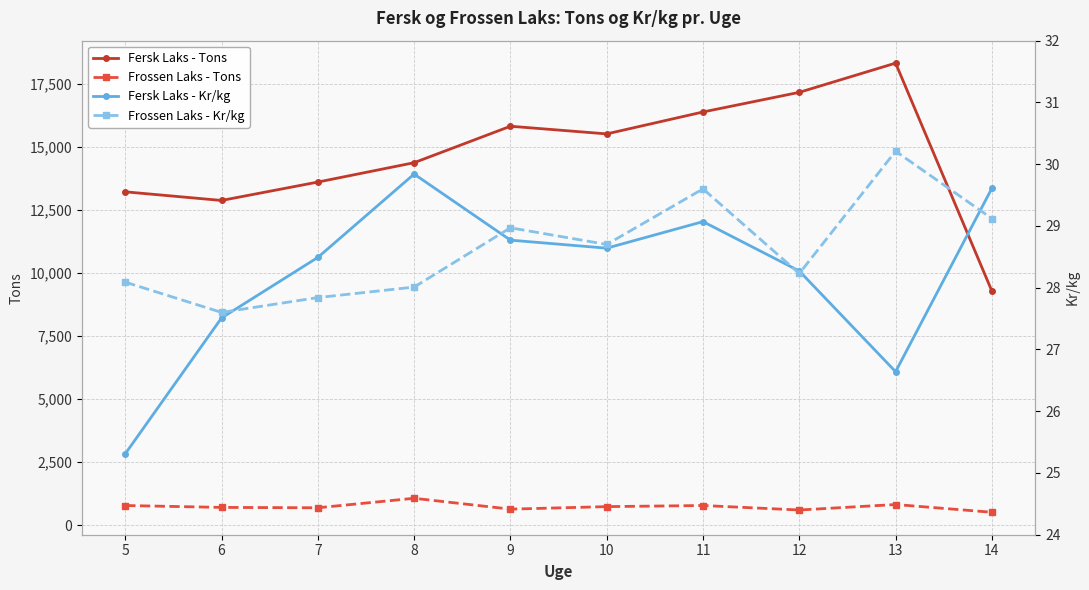

True or false: Frossen Laks - Kr/kg and Frossen Laks - Tons cross at least once.

False